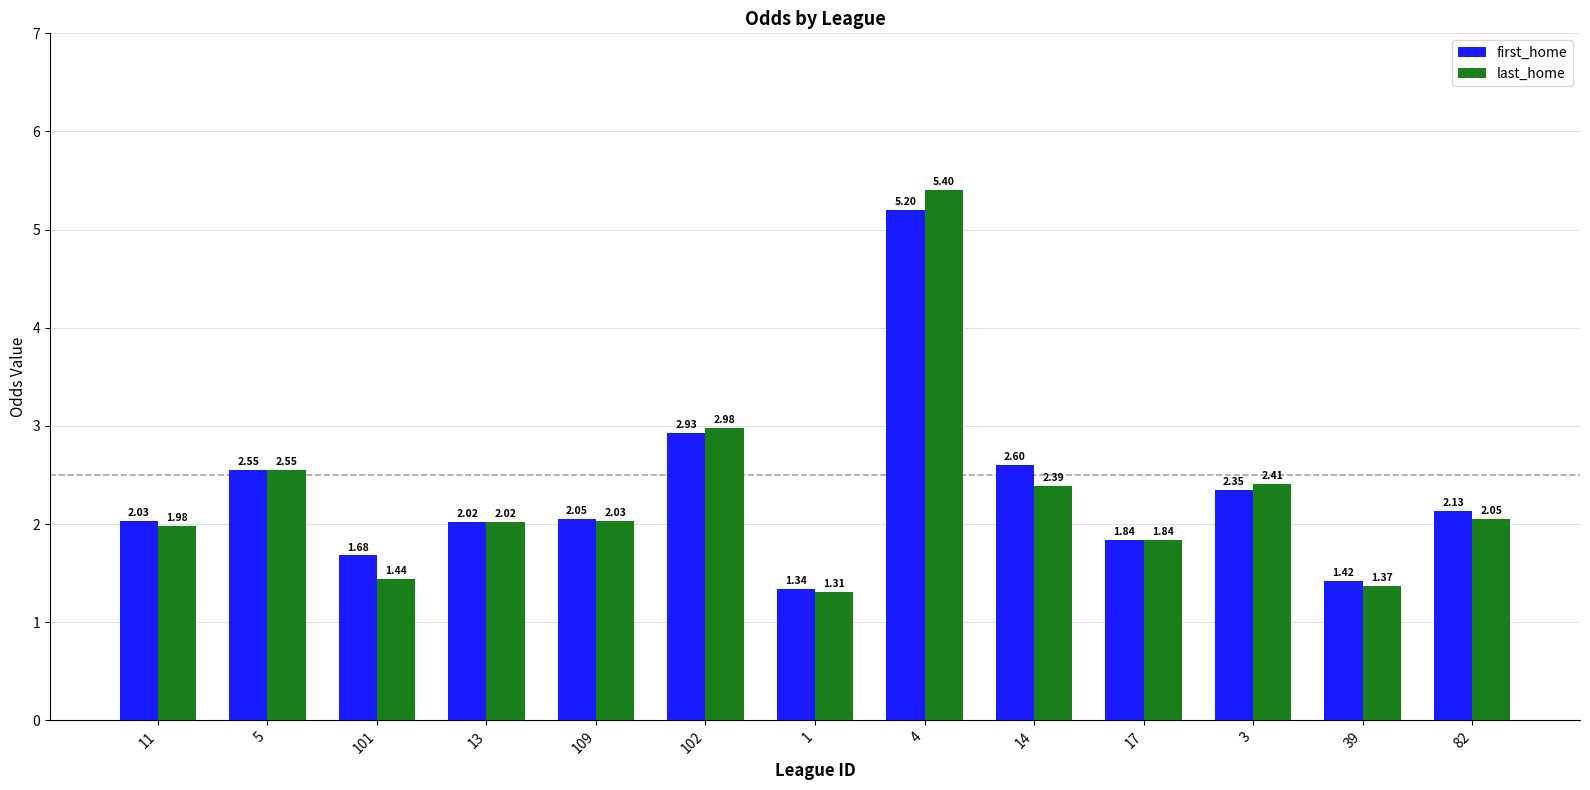

What is the label of the 5th bar from the right?

14